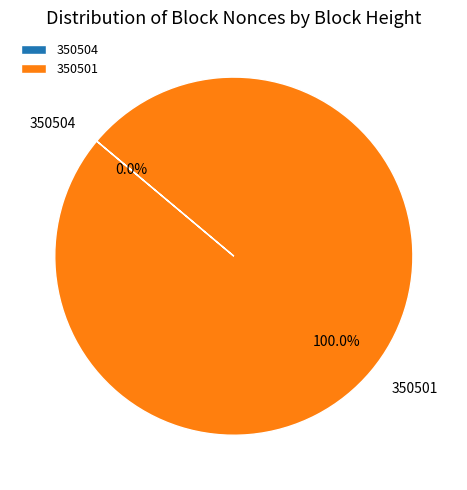

Which slice is the largest?

350501